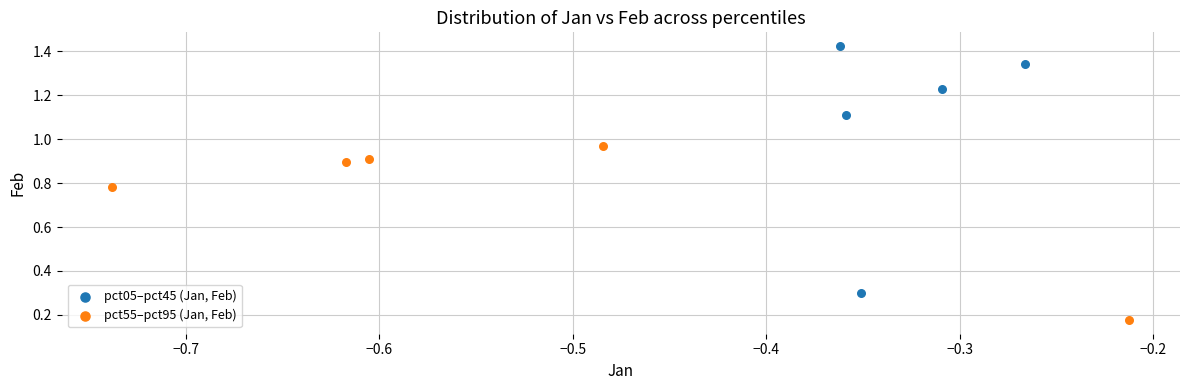

What are all the series names shown in the legend?

pct05–pct45 (Jan, Feb), pct55–pct95 (Jan, Feb)